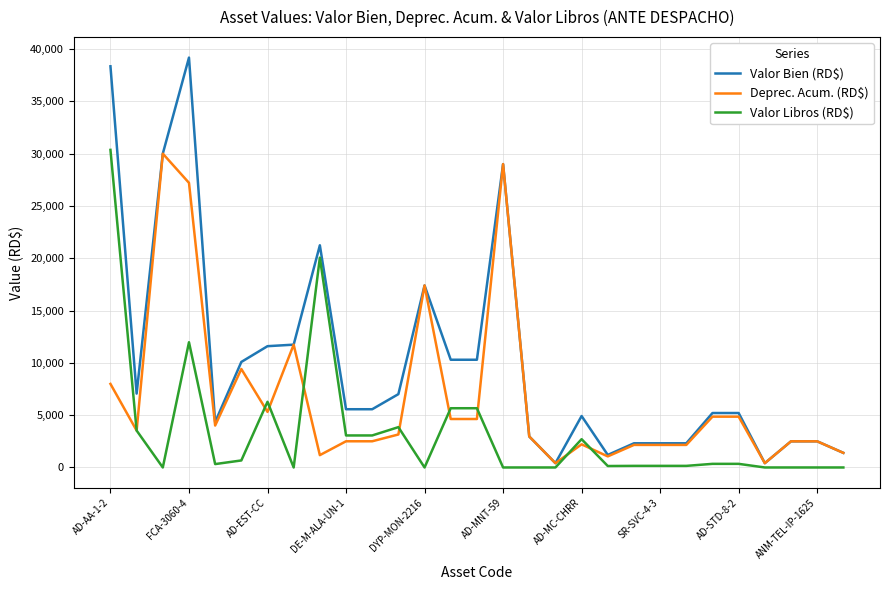

What is the maximum value shown in the chart?

39181.0